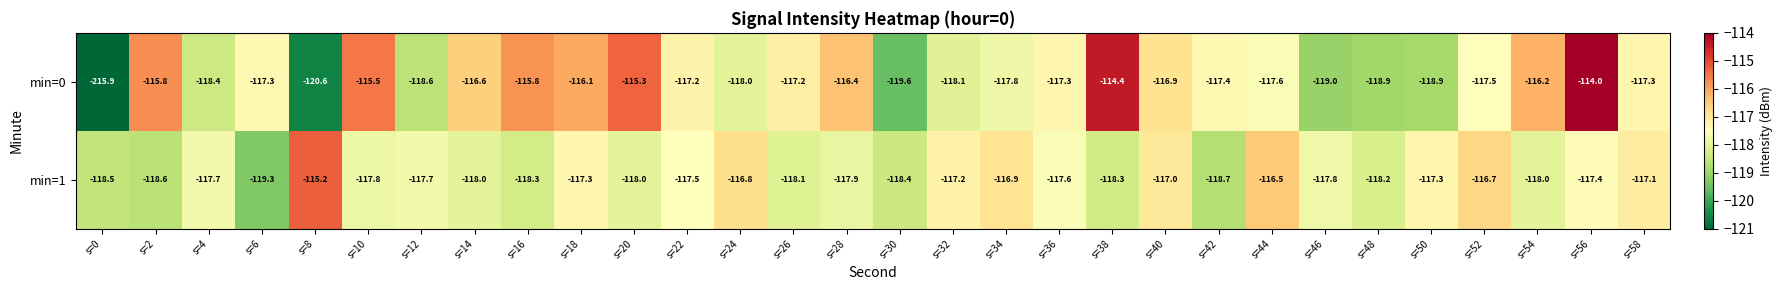

True or false: min=0 has a value of -117.3 at s=36.

True